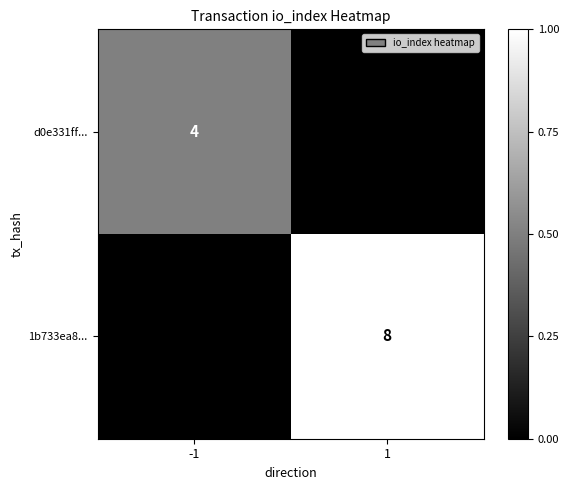

Is it true that d0e331ff... equals 4 at -1?

True